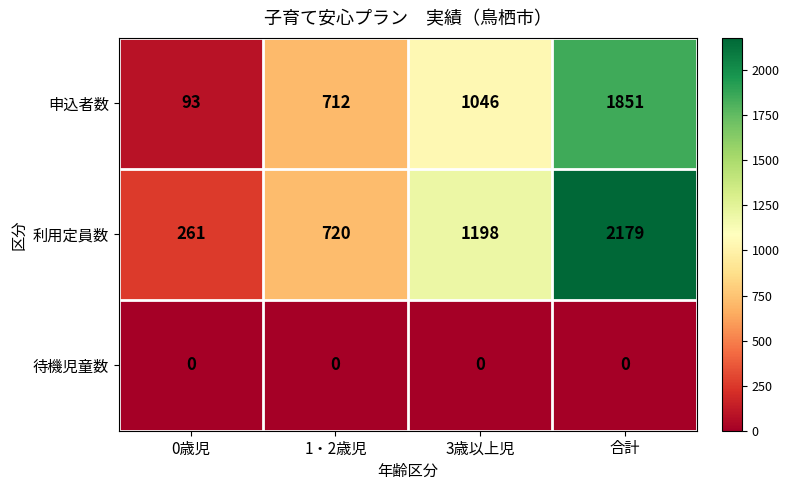

At which category is the sum across all series the highest?

合計